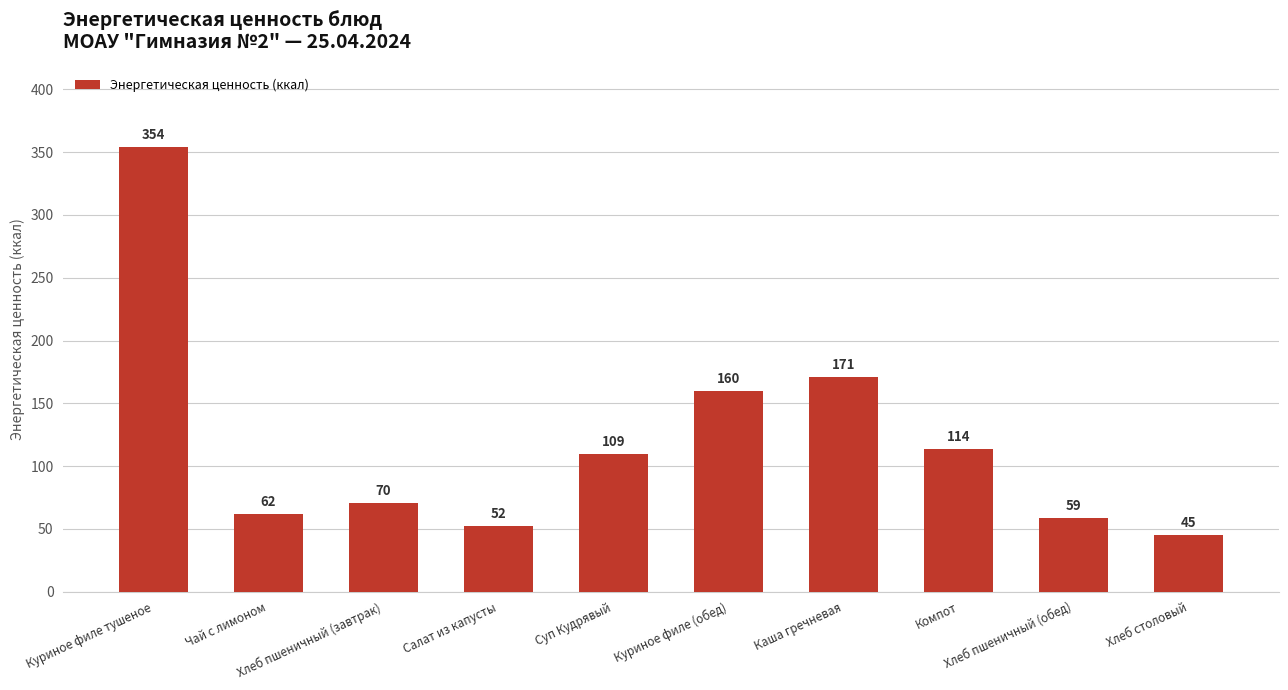

What is the maximum value shown in the chart?

353.8